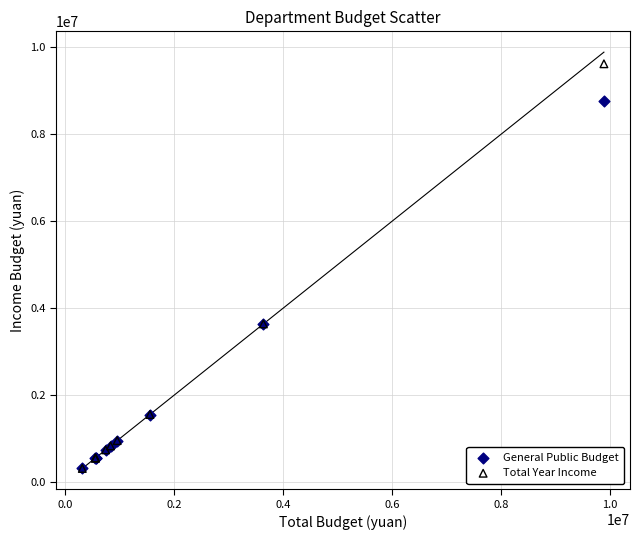

Which series has the widest spread of Y values?

Total Year Income